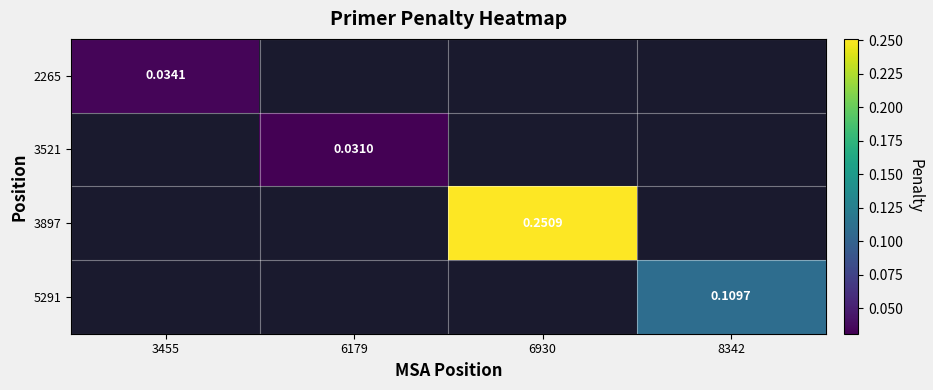

List the labels in order of 2265 value, smallest first.

3455, 6179, 6930, 8342